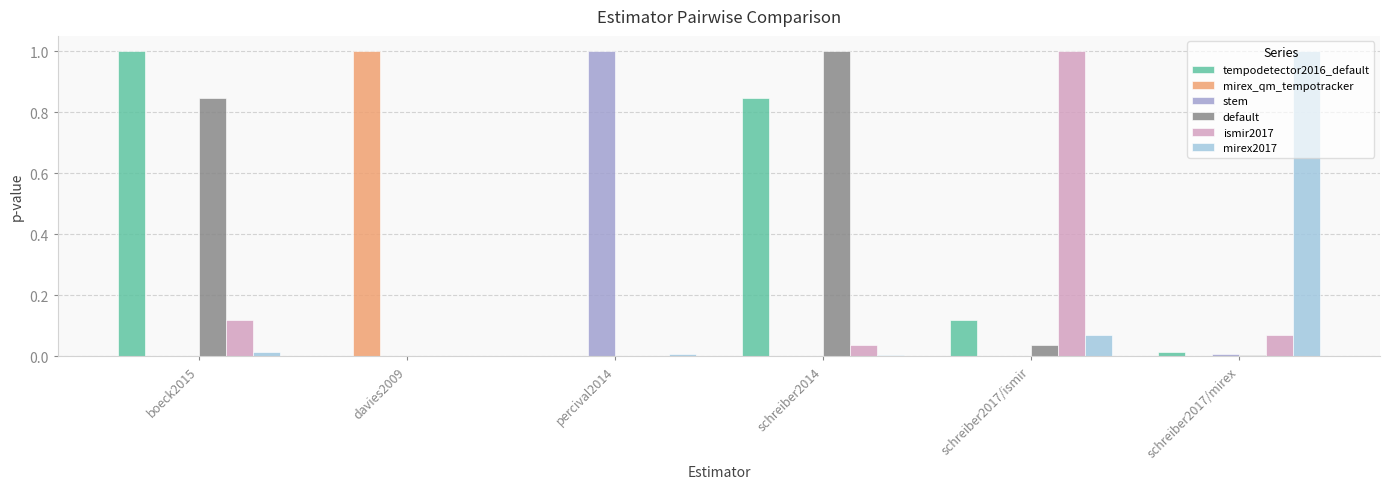

At which label does ismir2017 reach its peak?

schreiber2017/ismir